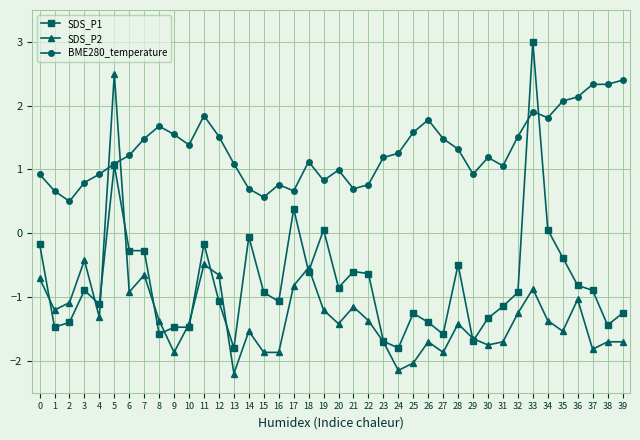

The SDS_P1 series shows -1.1 at 12. True or false?

True